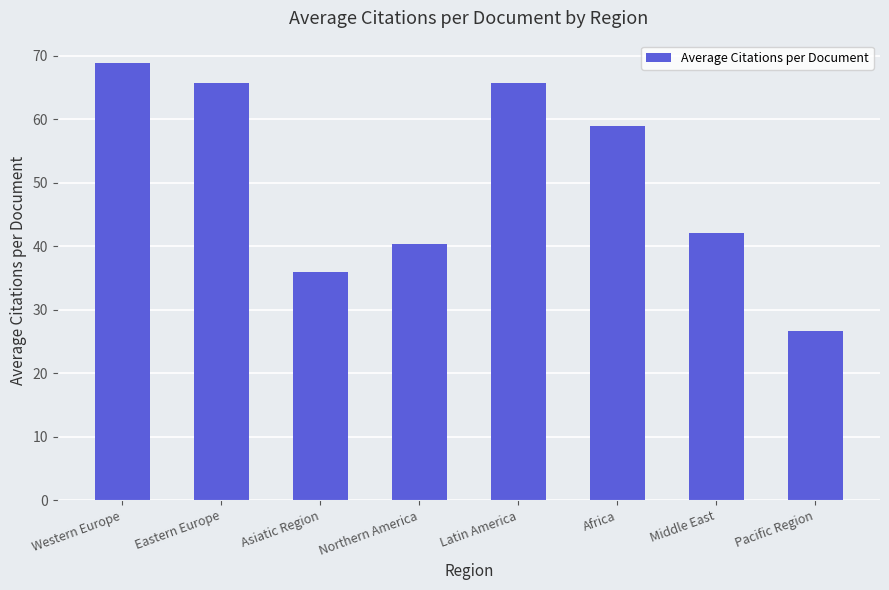

What value does the data have at Western Europe?

68.9